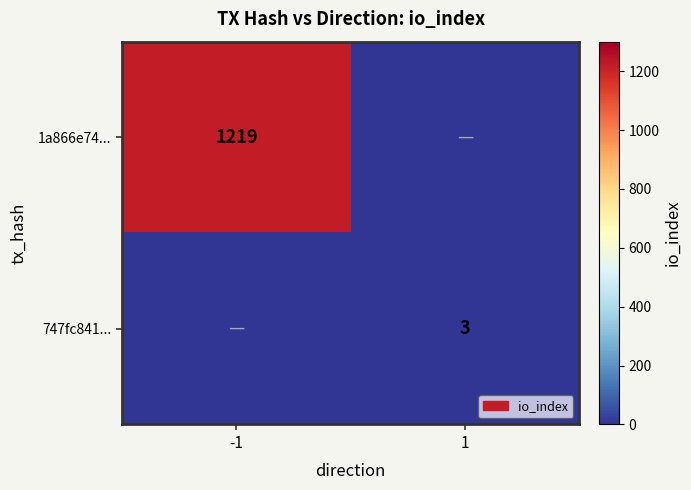

The value of 747fc841... at 1 is 3. True or false?

True